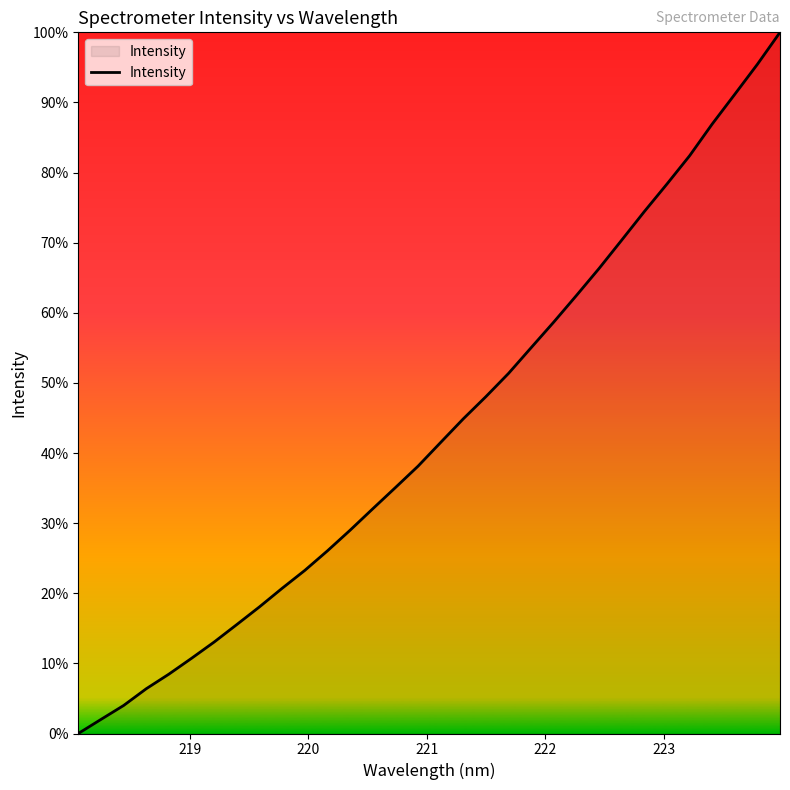

Is this an area chart (filled region under the line)?

Yes